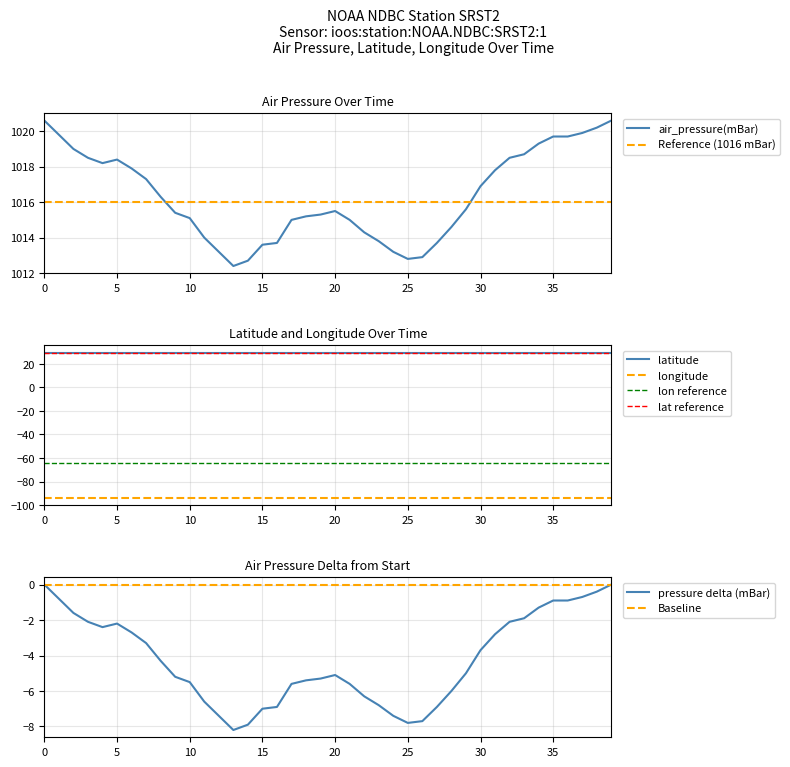

At 2016-03-04T08, list the series in order from smallest to largest.

longitude, latitude, air_pressure(mBar)